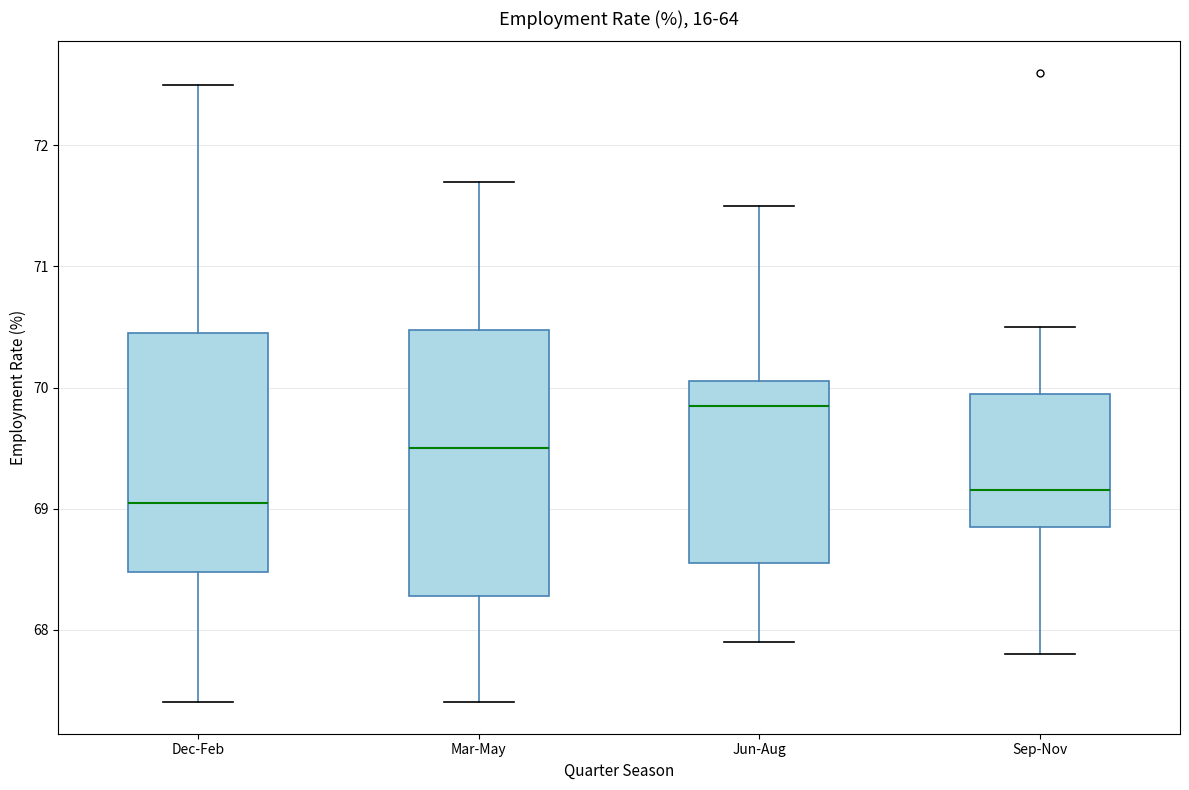

Which box's median line is the highest?

Jun-Aug